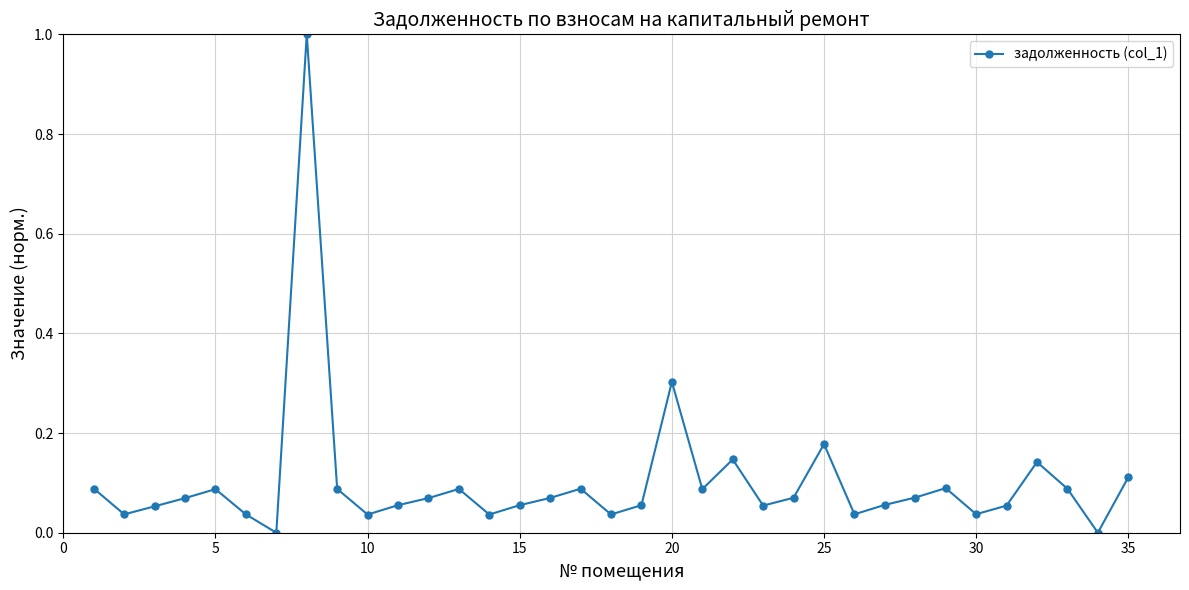

True or false: there are more than 0 points higher than both neighbors.

True